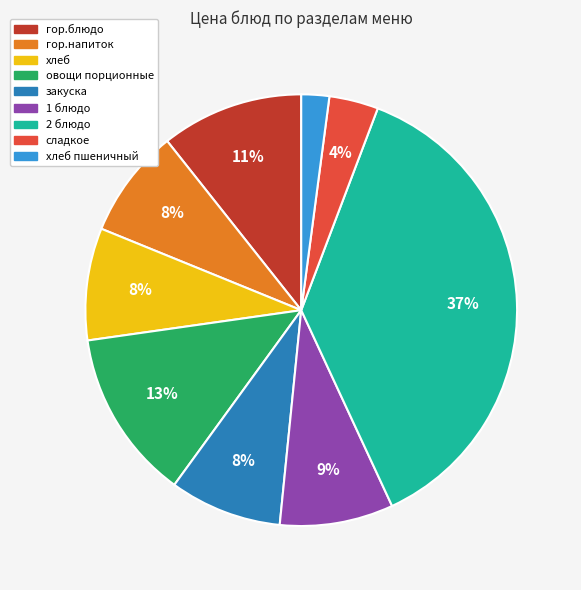

The хлеб slice represents 1% of the pie. True or false?

False